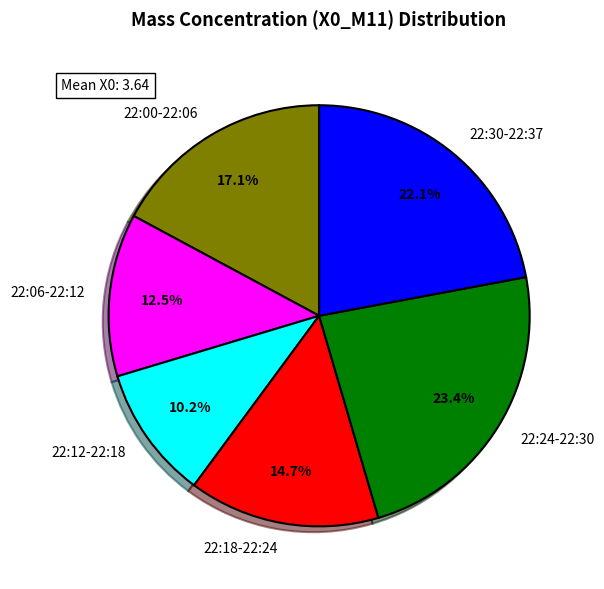

To the nearest percent, what is the difference between the largest and smallest slice percentages?

13%